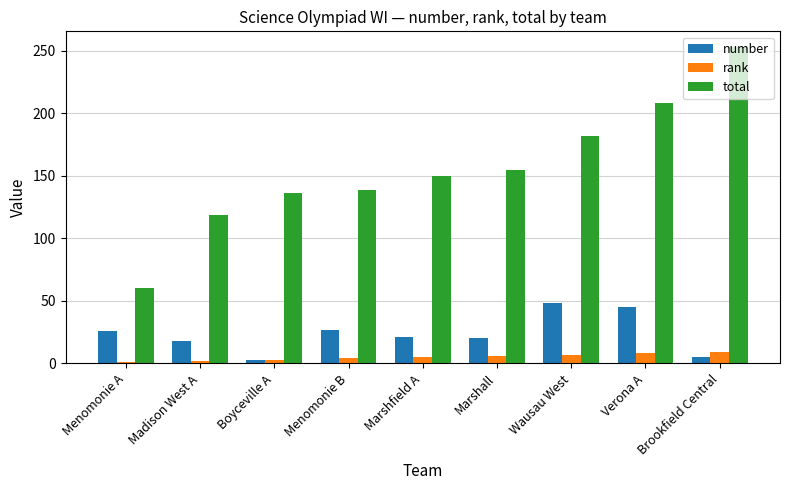

True or false: total has a value of 271 at Verona A.

False